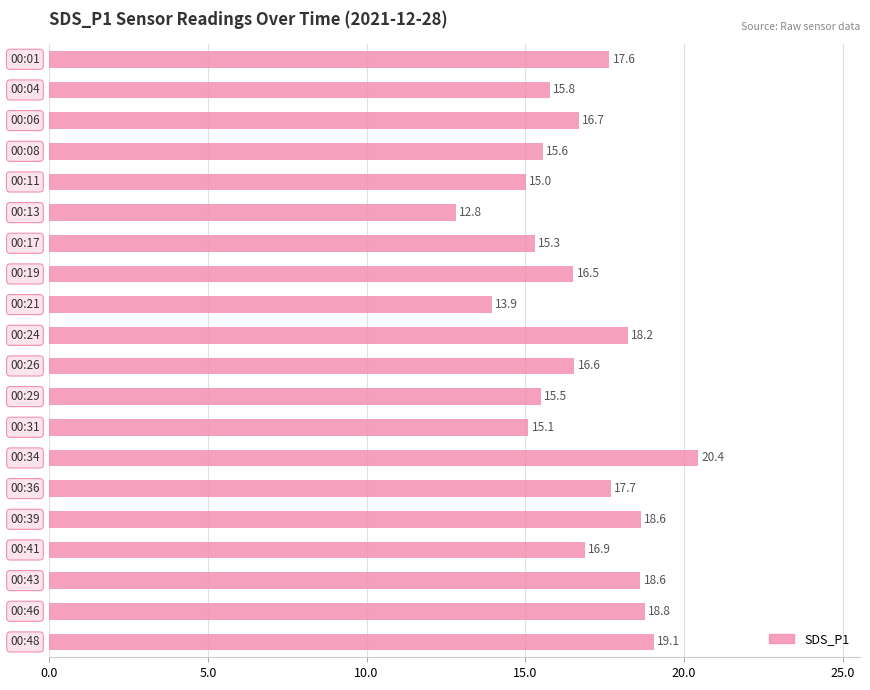

What is the difference between the maximum and minimum values?

7.6